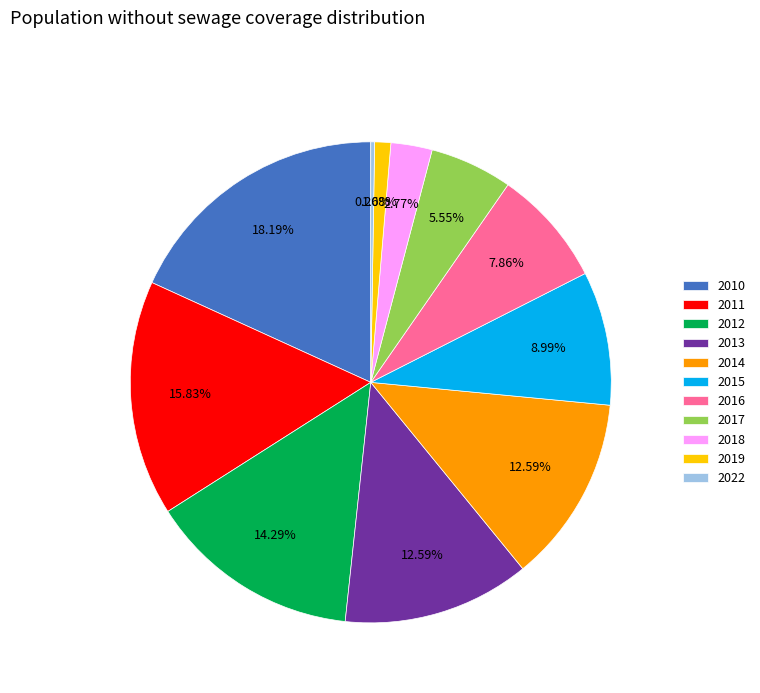

What portion of the pie excludes 2011?

84.2%